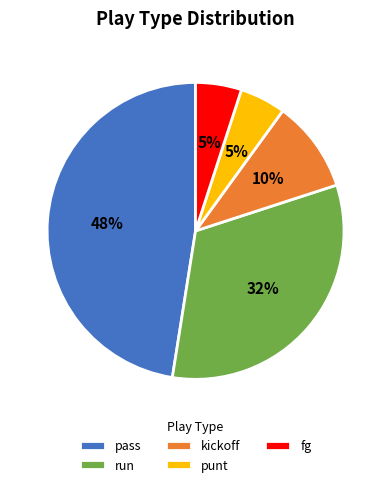

Which category has the biggest portion of the pie?

pass